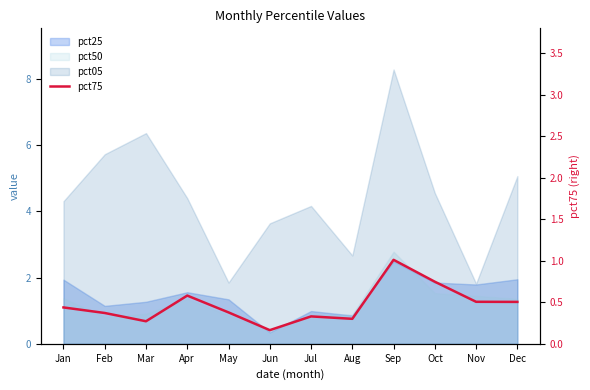

Which label corresponds to the smallest value in the chart?

Jun